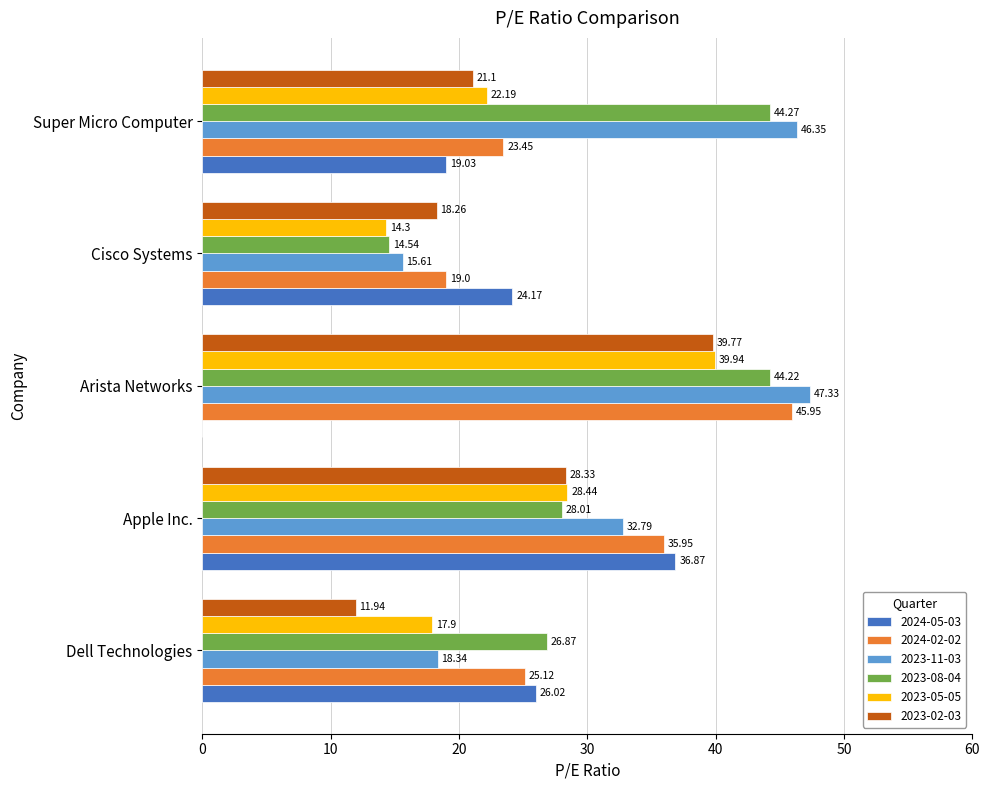

Is the value of 2024-02-02 at Arista Networks greater than the value of 2023-08-04 at Cisco Systems?

Yes